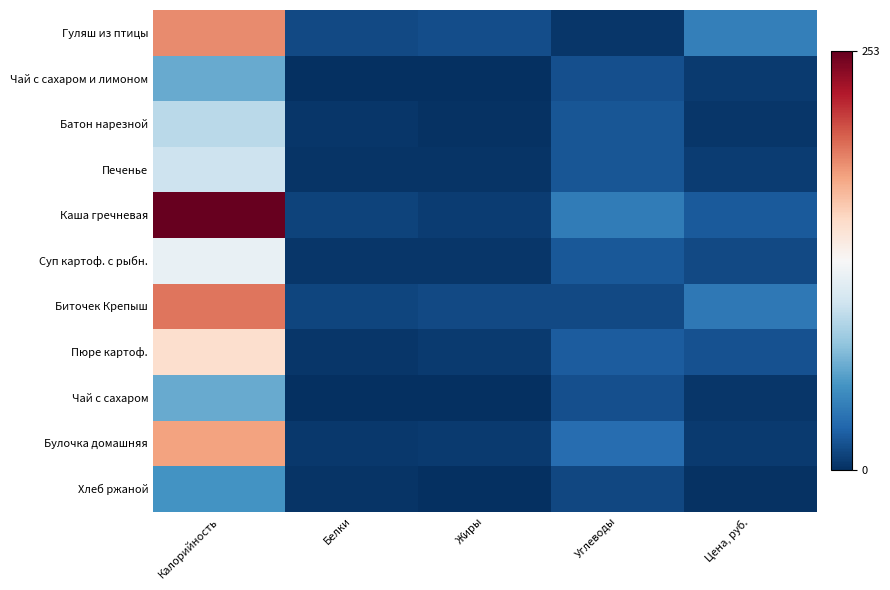

List the series in order of their peak value, highest first.

Каша гречневая, Биточек Крепыш, Гуляш из птицы, Булочка домашняя, Пюре картоф., Суп картоф. с рыбн., Печенье, Батон нарезной, Чай с сахаром и лимоном, Чай с сахаром, Хлеб ржаной